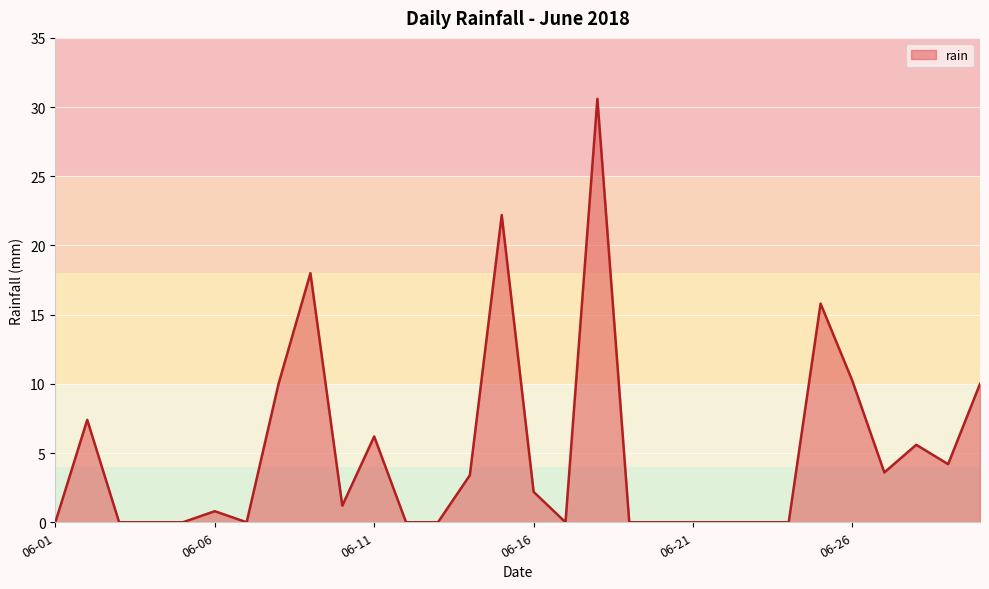

What is the maximum value shown in the chart?

30.6